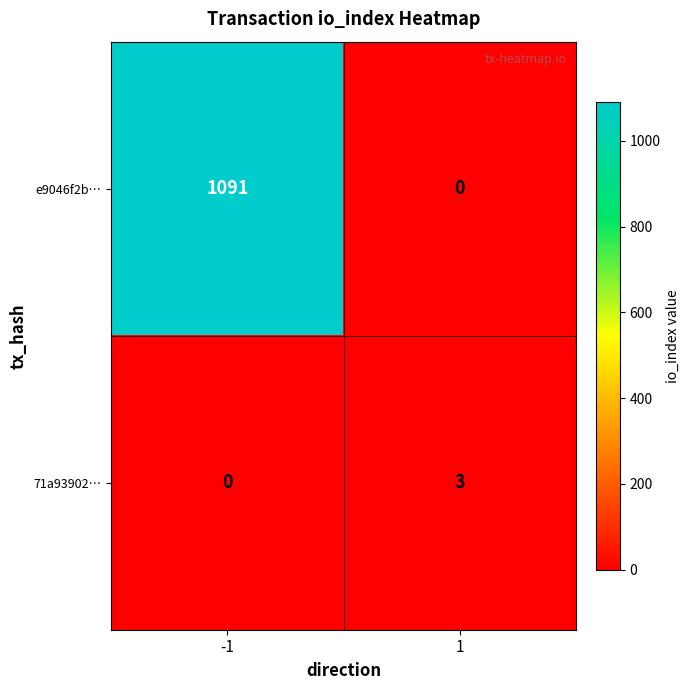

At how many categories does at least one series exceed 1082?

1